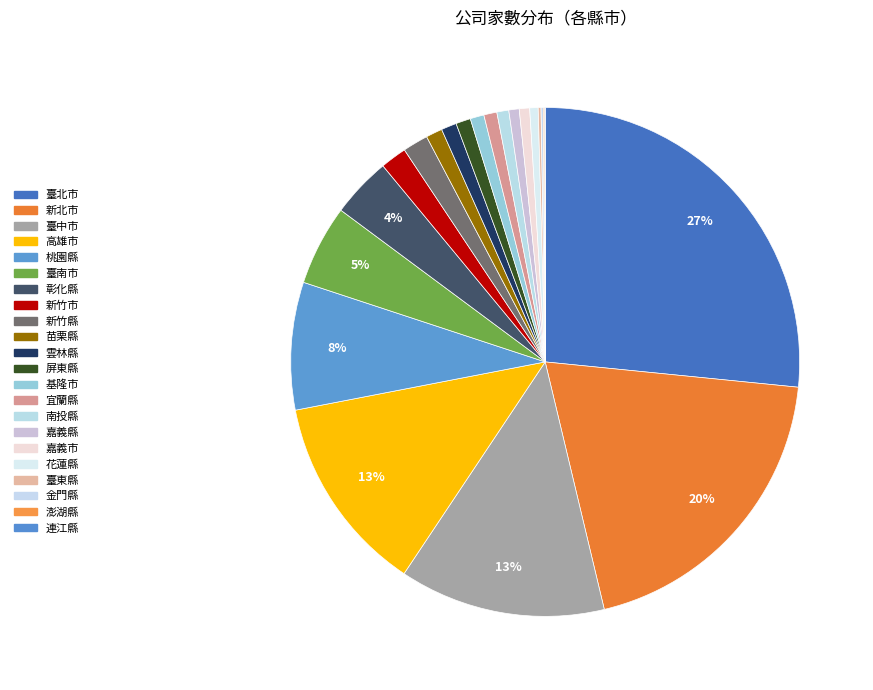

Is it true that 新北市 is 14% of the pie?

False